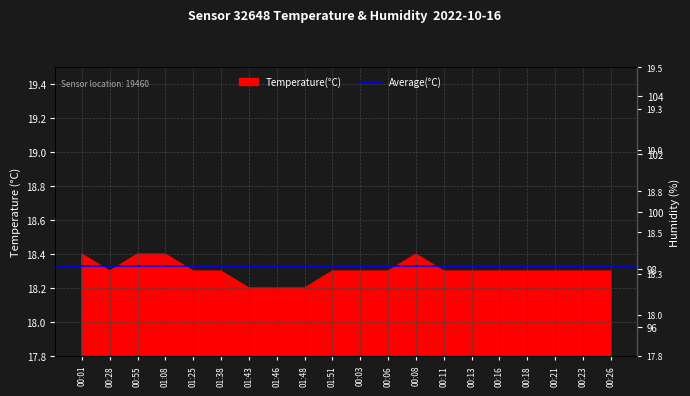

How many categories are shown in the chart?

20